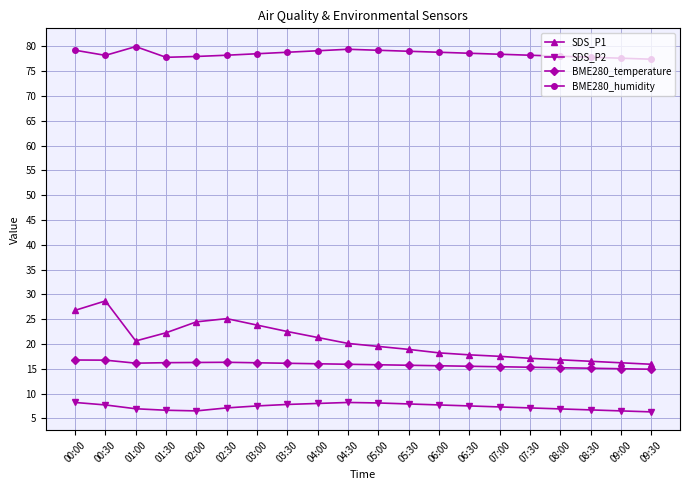

How many data points does each series have?

20